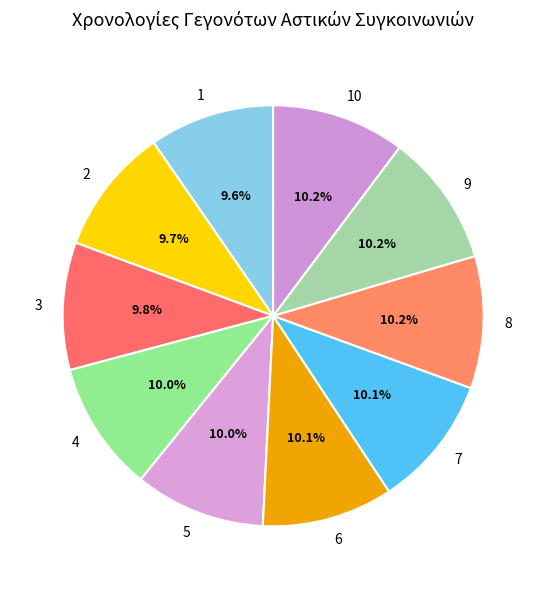

Do 8 and 7 together represent more than half of the pie?

No